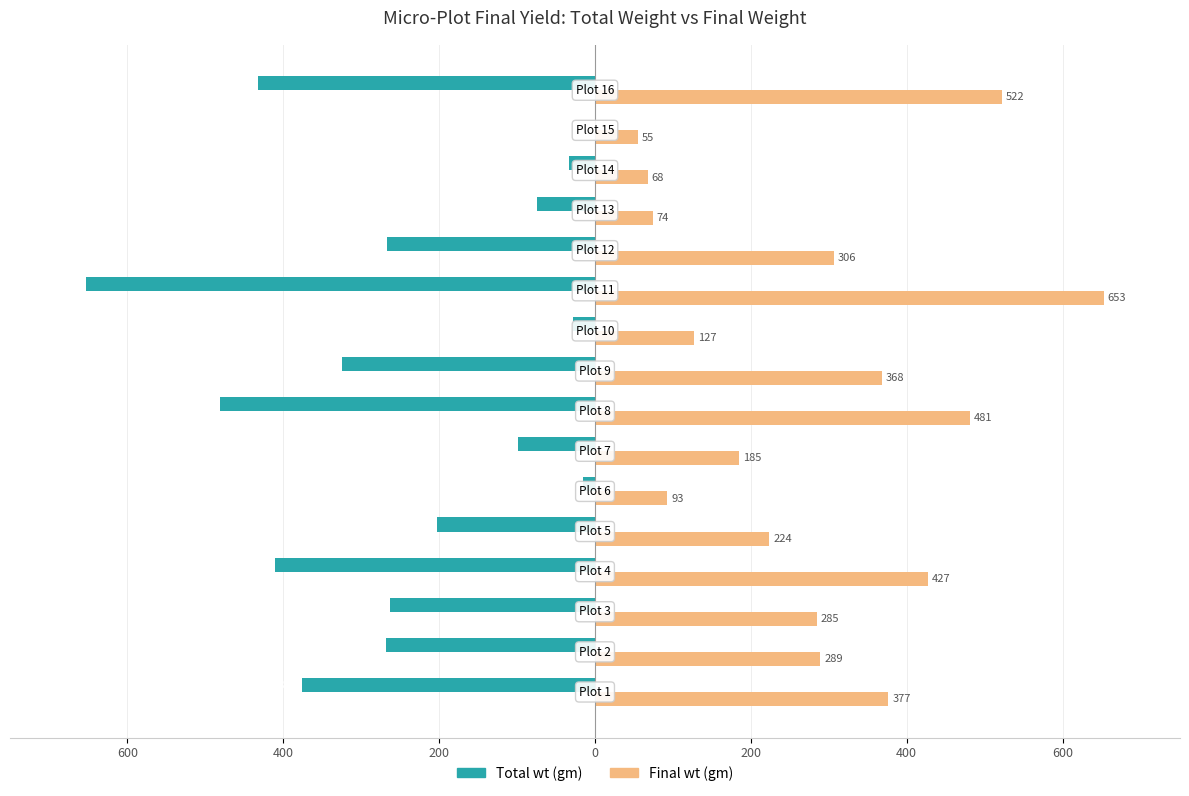

What are all the series names shown in the legend?

Total wt (gm), Final wt (gm)